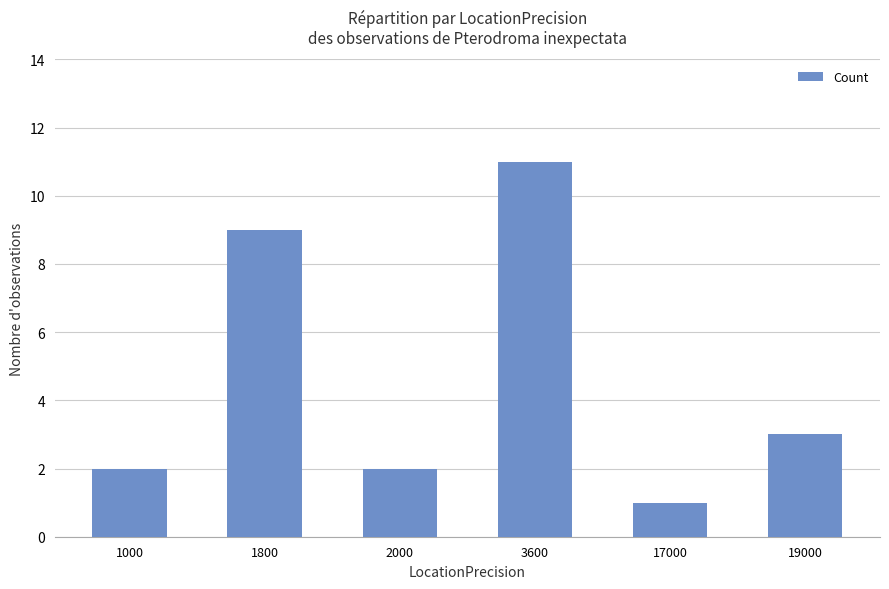

Which category has the lowest value across all series?

17000